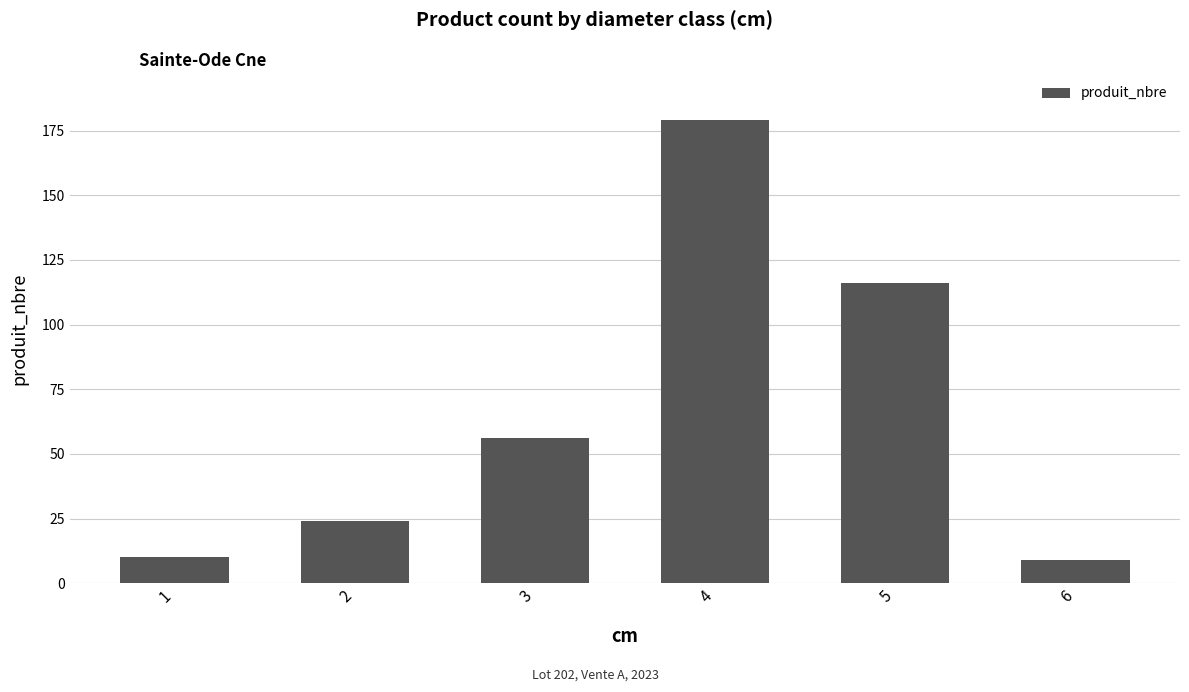

Where is the data nearest to the value 94?

5